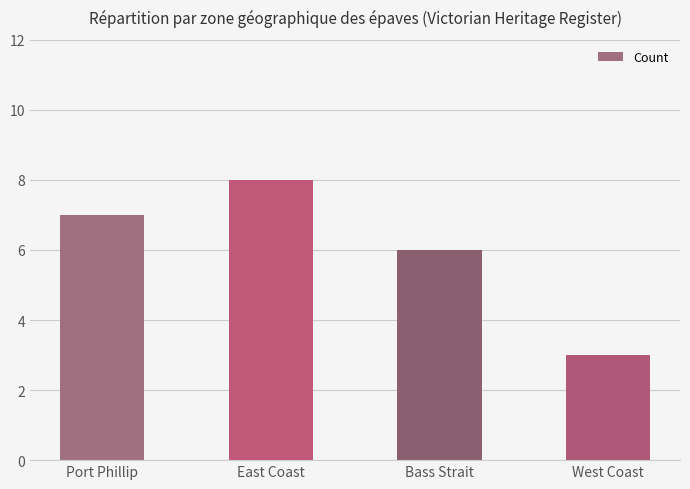

Approximately how many times larger is the value at Bass Strait compared to East Coast?

0.8